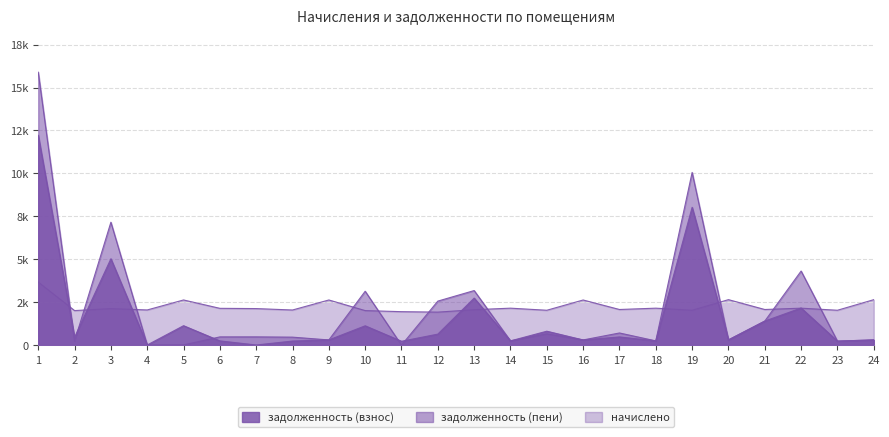

In задолженность (взнос), how many points are lower than both neighbors (excluding endpoints)?

9